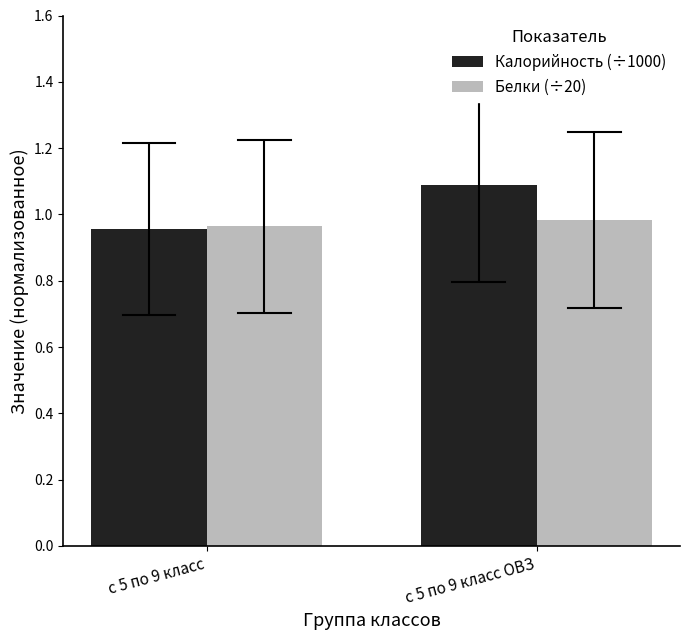

True or false: Калорийность (÷1000) has a value of 1.6 at с 5 по 9 класс.

False